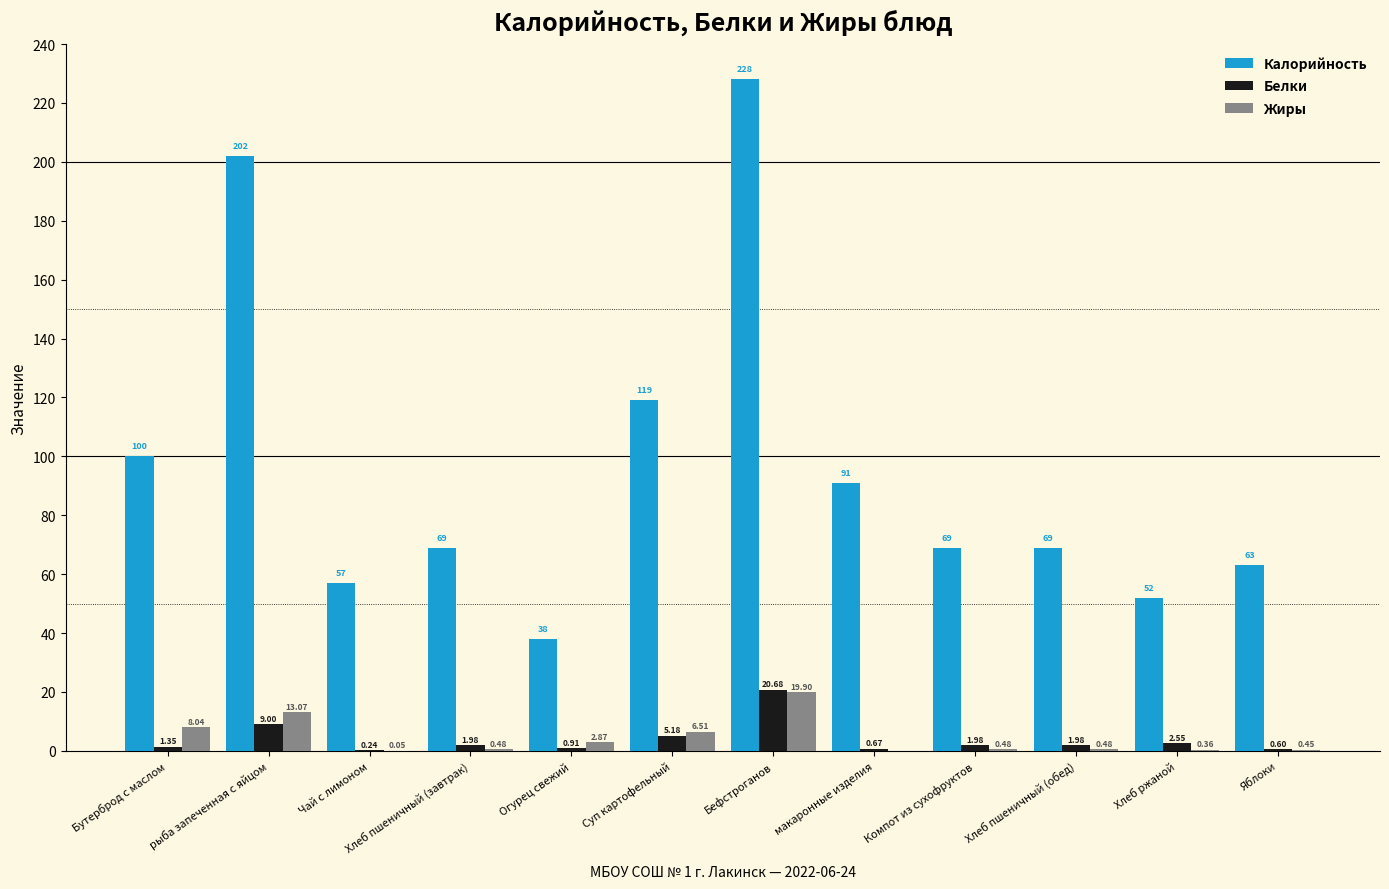

Between макаронные изделия and Компот из сухофруктов, which series saw the biggest shift?

Калорийность